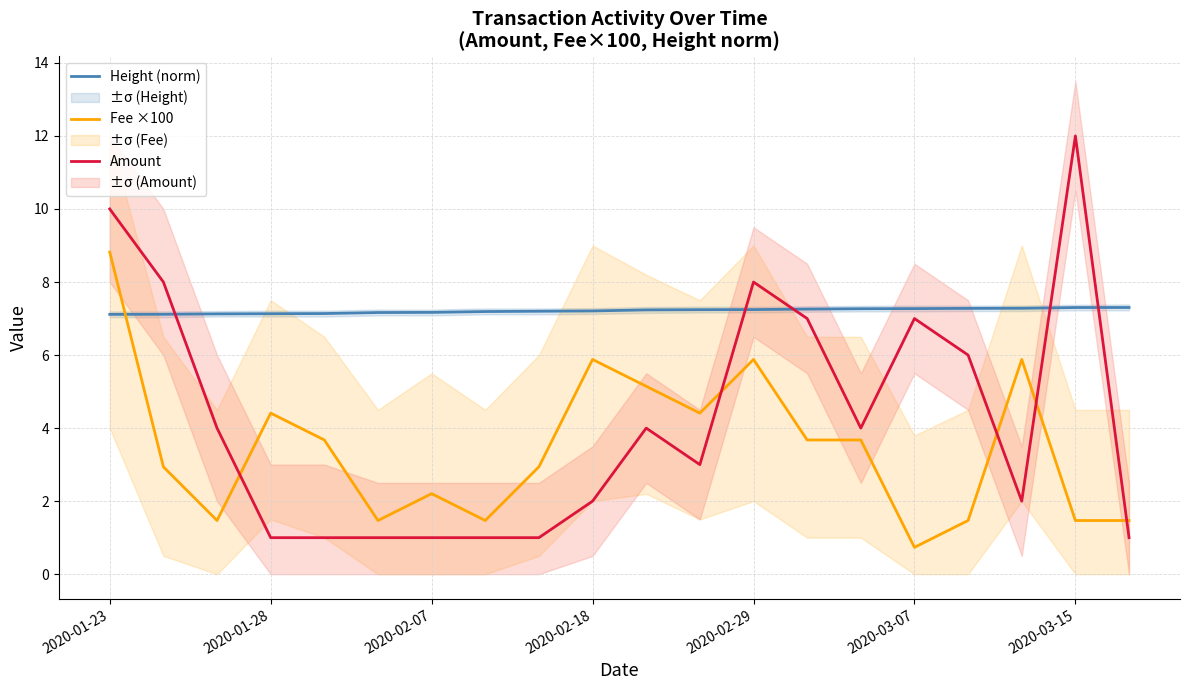

True or false: Height (norm) and Amount intersect in this chart.

True